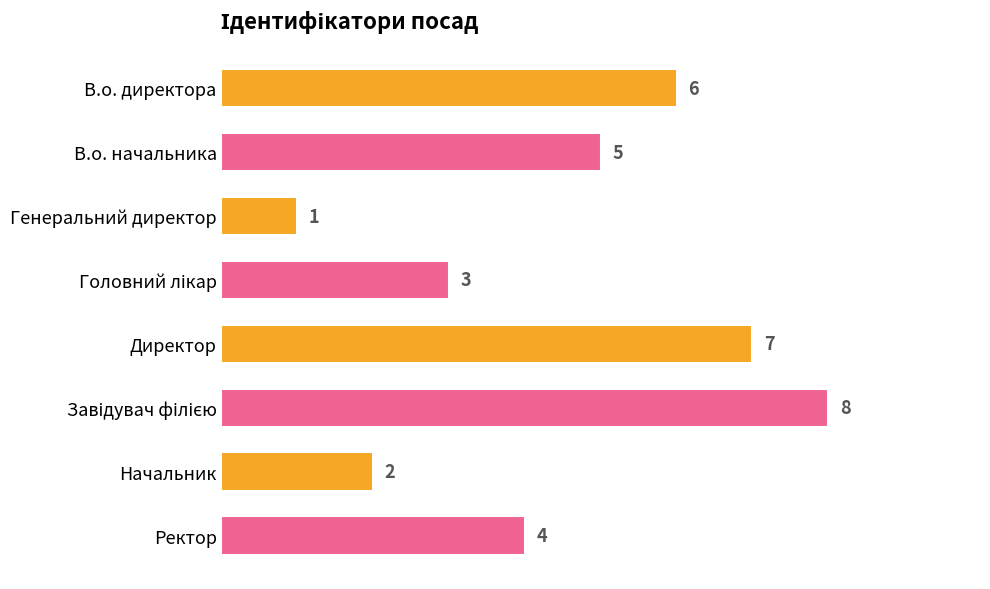

Which label corresponds to the smallest value in the chart?

Генеральний директор